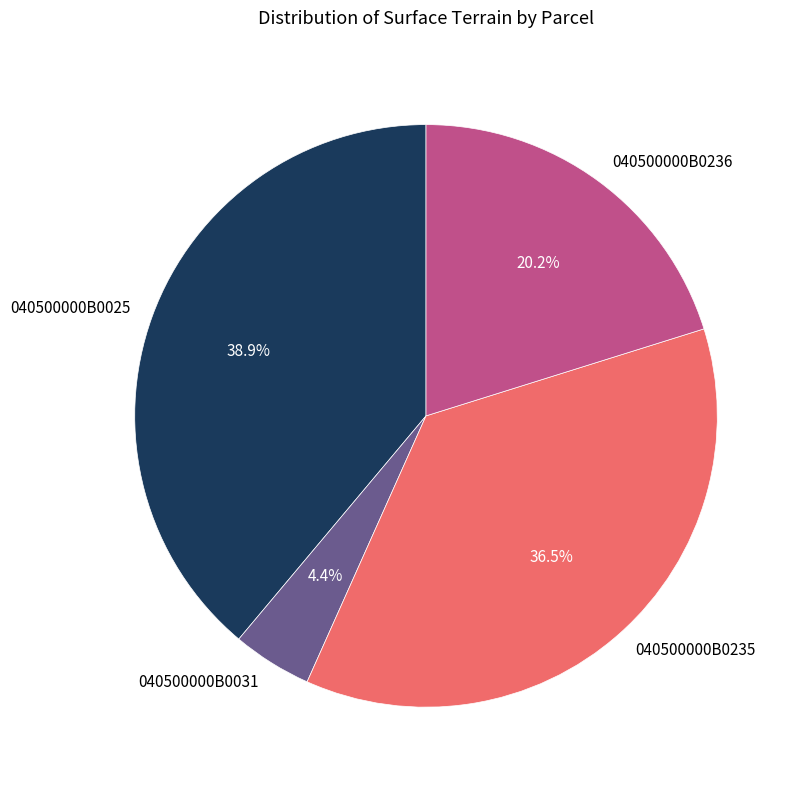

What is the ratio of the value at 040500000B0236 to the value at 040500000B0025?

0.5